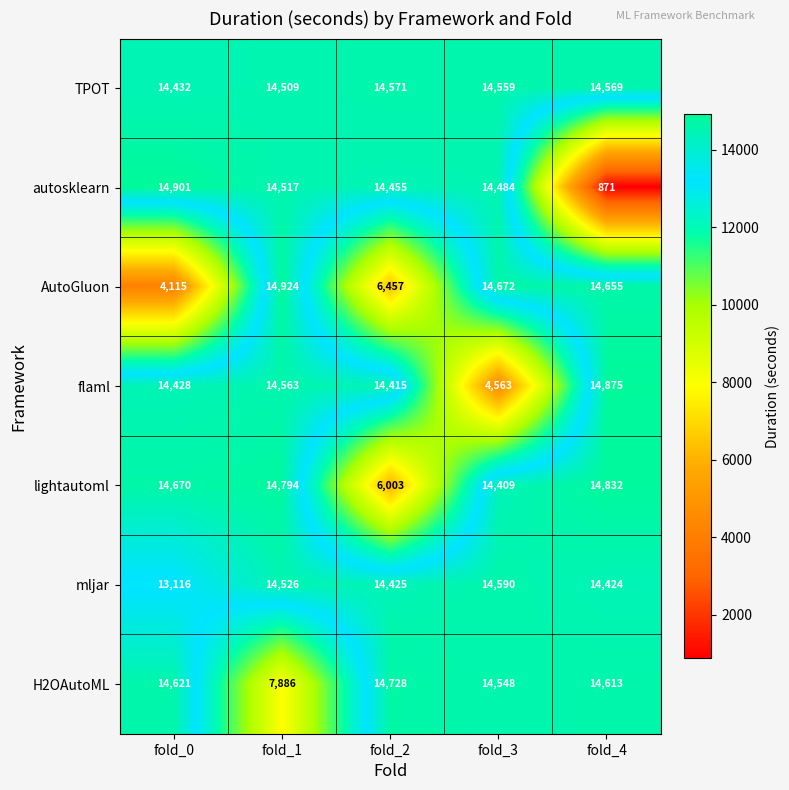

List the series in order of their peak value, highest first.

AutoGluon, autosklearn, flaml, lightautoml, H2OAutoML, mljar, TPOT